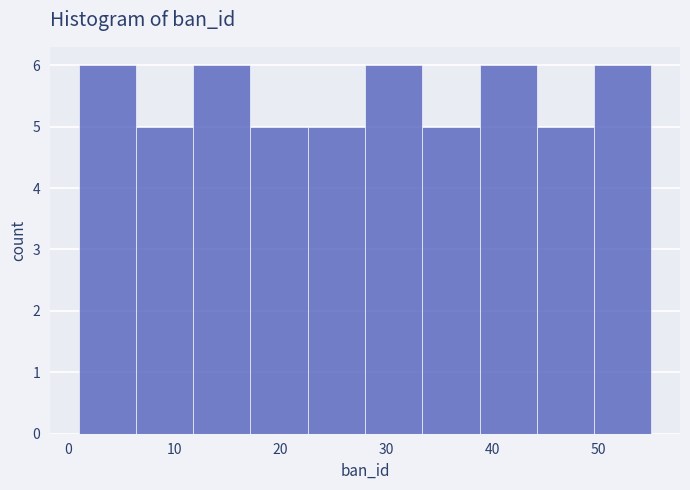

Reading left to right, list every bar in this chart as the range it spans on the x-axis followed by its height. Neither the bar edges nor the heights are printed on the chart, so give them approximately, as read against the axes.

1.0 to 6.4: 6
6.4 to 11.8: 5
11.8 to 17.2: 6
17.2 to 22.6: 5
22.6 to 28.0: 5
28.0 to 33.4: 6
33.4 to 38.8: 5
38.8 to 44.2: 6
44.2 to 49.6: 5
49.6 to 55.0: 6